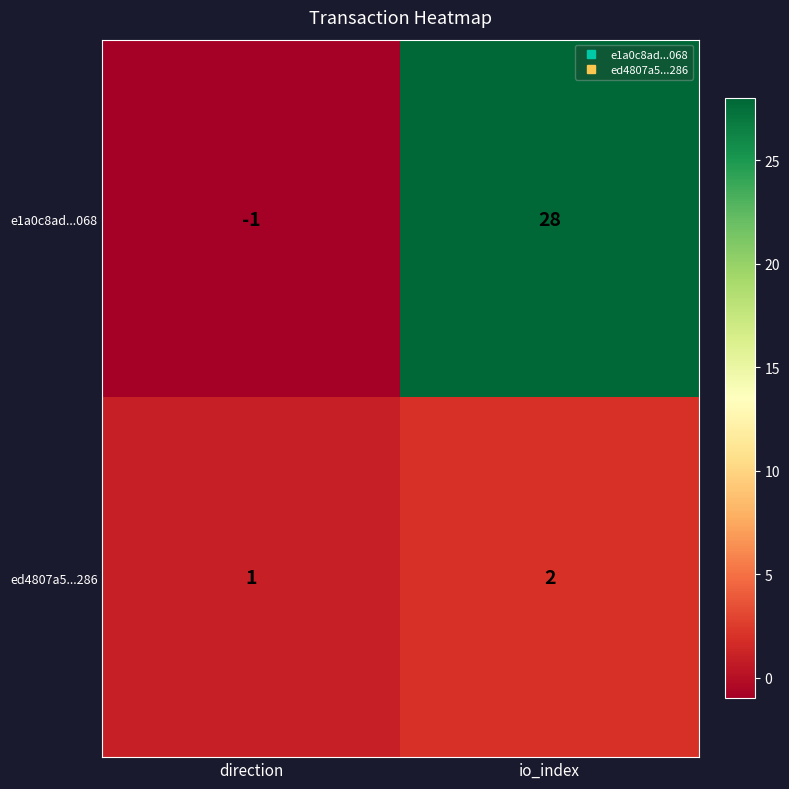

What is the maximum value shown in the chart?

28